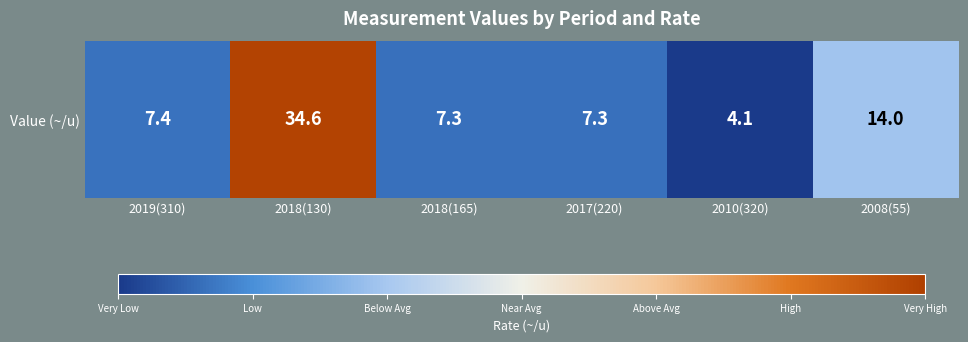

Which category has the lowest value across all series?

2010(320)